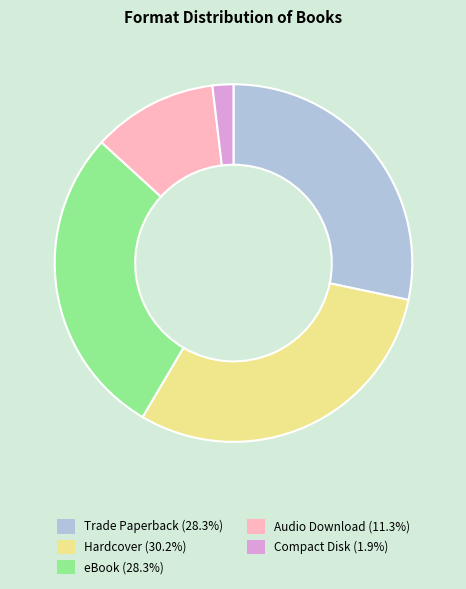

Is there any slice that represents more than half of the pie?

No